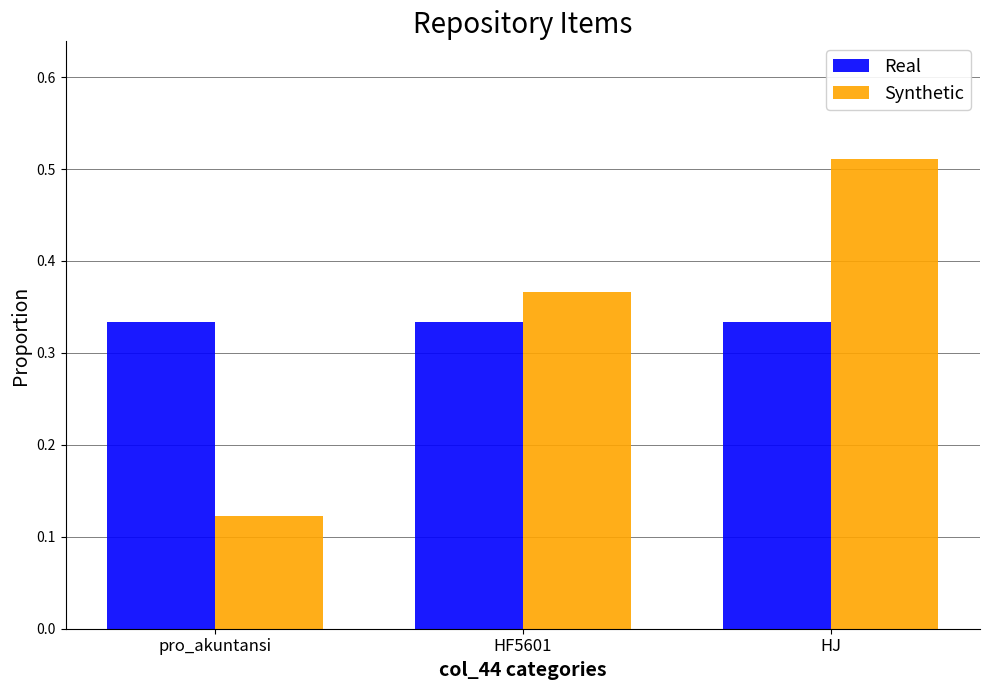

What are all the series names shown in the legend?

Real, Synthetic